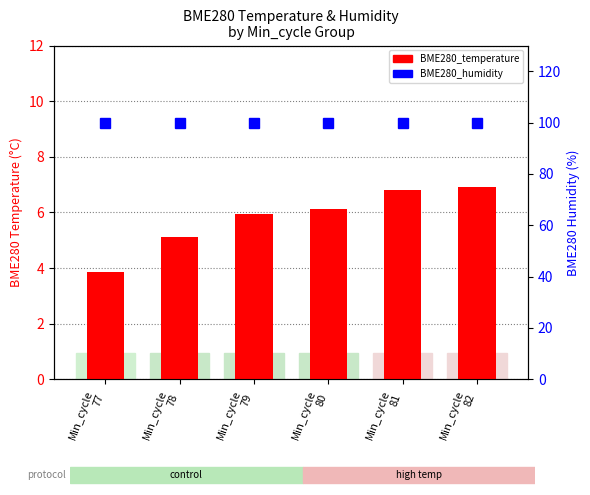

What is the average value of the BME280_humidity series?

100.0